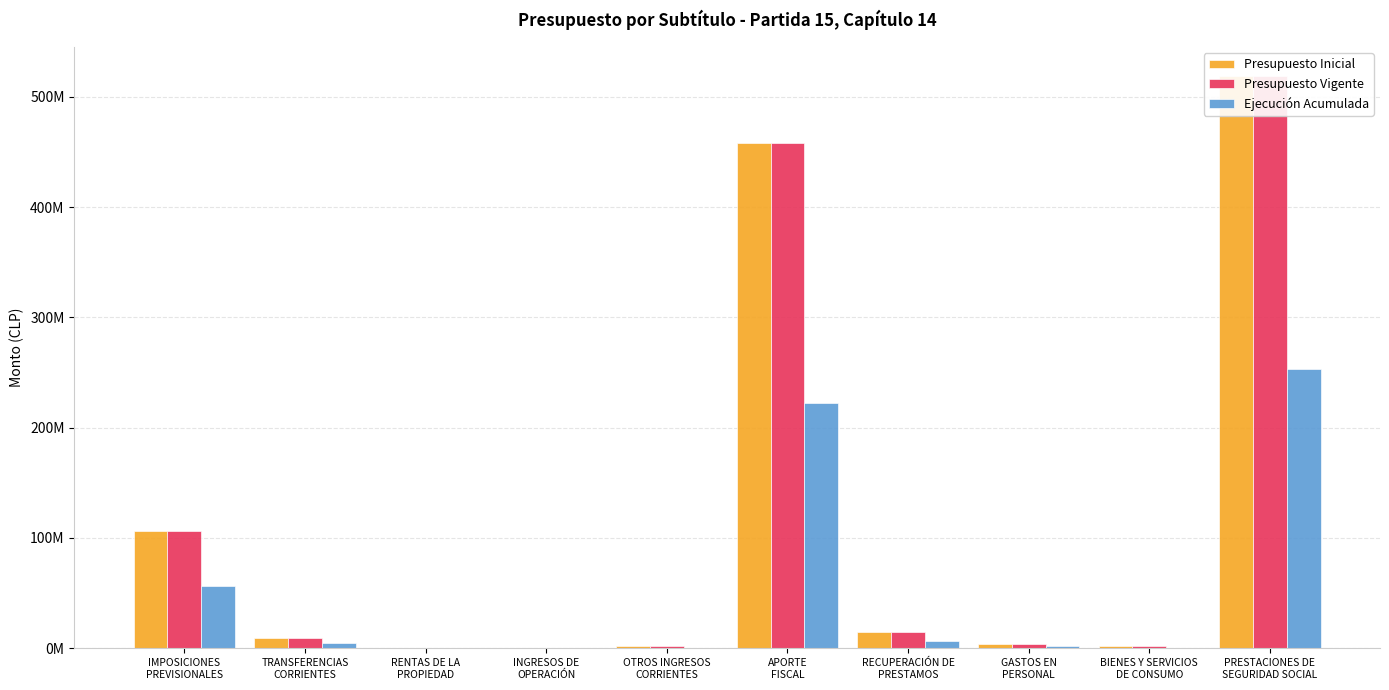

Reading left to right, extract all data points from this chart.

Presupuesto Inicial: IMPOSICIONES
PREVISIONALES=106275043	TRANSFERENCIAS
CORRIENTES=9118954	RENTAS DE LA
PROPIEDAD=112167	INGRESOS DE
OPERACIÓN=193765	OTROS INGRESOS
CORRIENTES=1645891	APORTE
FISCAL=458041280	RECUPERACIÓN DE
PRESTAMOS=14851745	GASTOS EN
PERSONAL=3489576	BIENES Y SERVICIOS
DE CONSUMO=1992243	PRESTACIONES DE
SEGURIDAD SOCIAL=519175756
Presupuesto Vigente: IMPOSICIONES
PREVISIONALES=106275043	TRANSFERENCIAS
CORRIENTES=9118954	RENTAS DE LA
PROPIEDAD=112167	INGRESOS DE
OPERACIÓN=193765	OTROS INGRESOS
CORRIENTES=1645891	APORTE
FISCAL=458269968	RECUPERACIÓN DE
PRESTAMOS=14851745	GASTOS EN
PERSONAL=3620406	BIENES Y SERVICIOS
DE CONSUMO=1992243	PRESTACIONES DE
SEGURIDAD SOCIAL=519175756
Ejecución Acumulada: IMPOSICIONES
PREVISIONALES=56419089	TRANSFERENCIAS
CORRIENTES=4730786	RENTAS DE LA
PROPIEDAD=132563	INGRESOS DE
OPERACIÓN=89301	OTROS INGRESOS
CORRIENTES=548509	APORTE
FISCAL=222452058	RECUPERACIÓN DE
PRESTAMOS=6157140	GASTOS EN
PERSONAL=1571873	BIENES Y SERVICIOS
DE CONSUMO=426478	PRESTACIONES DE
SEGURIDAD SOCIAL=253226156